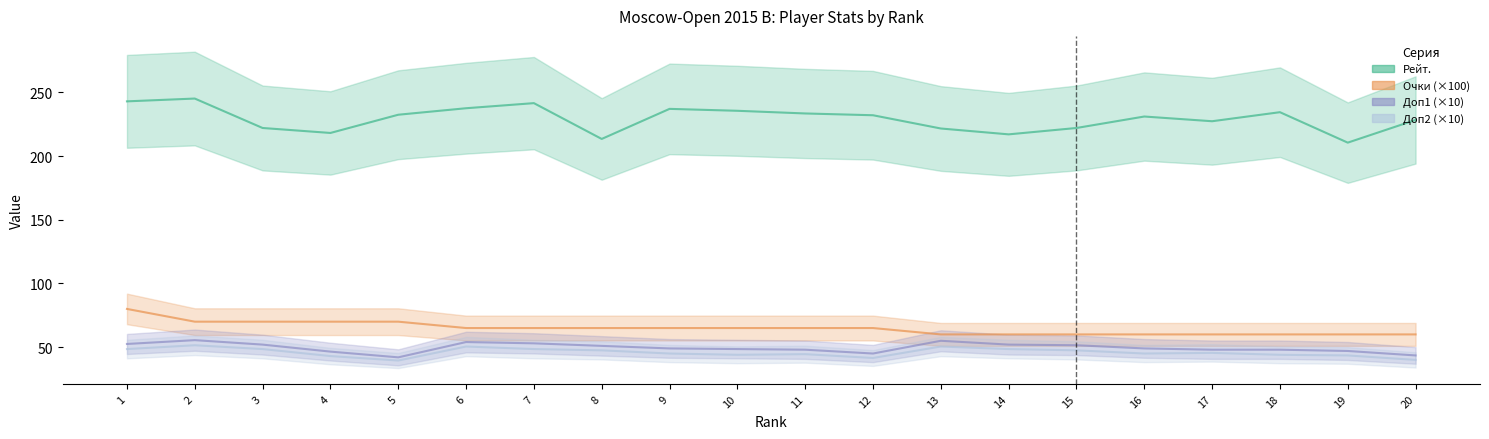

At which label does Доп1 first exceed 49?

1